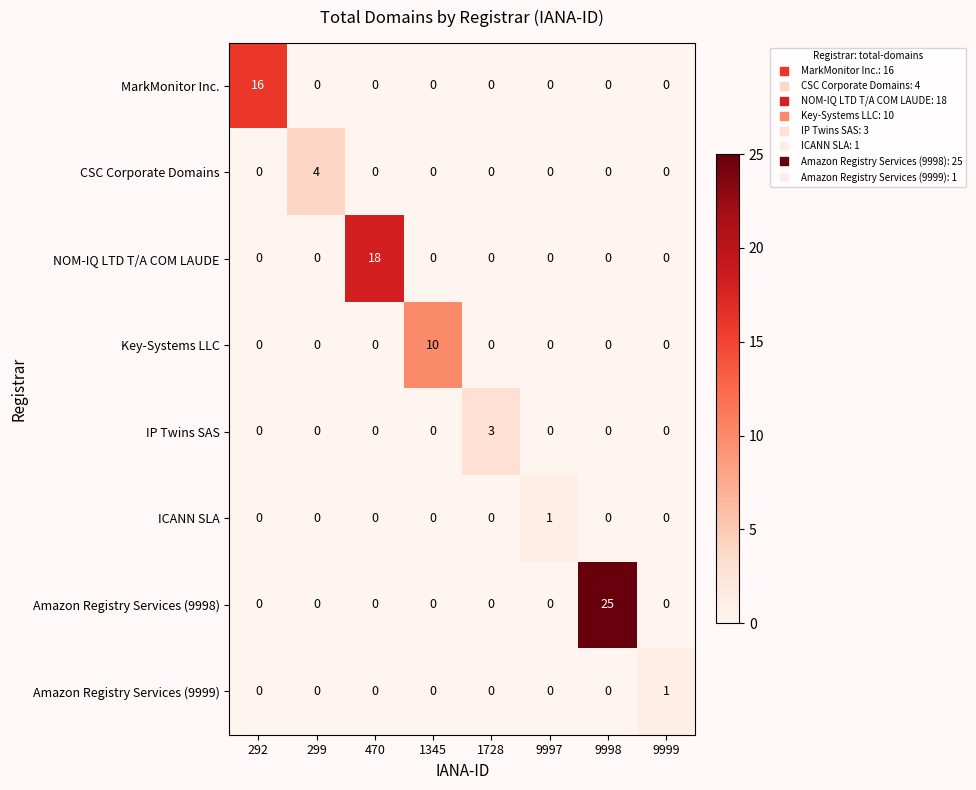

True or false: Amazon Registry Services (9998) has a value of 0 at 470.

True